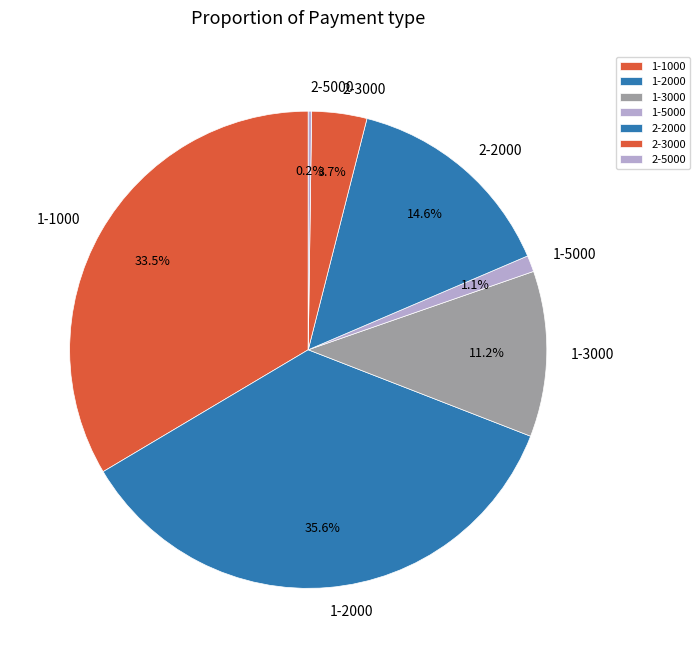

The 1-1000 slice represents 23% of the pie. True or false?

False